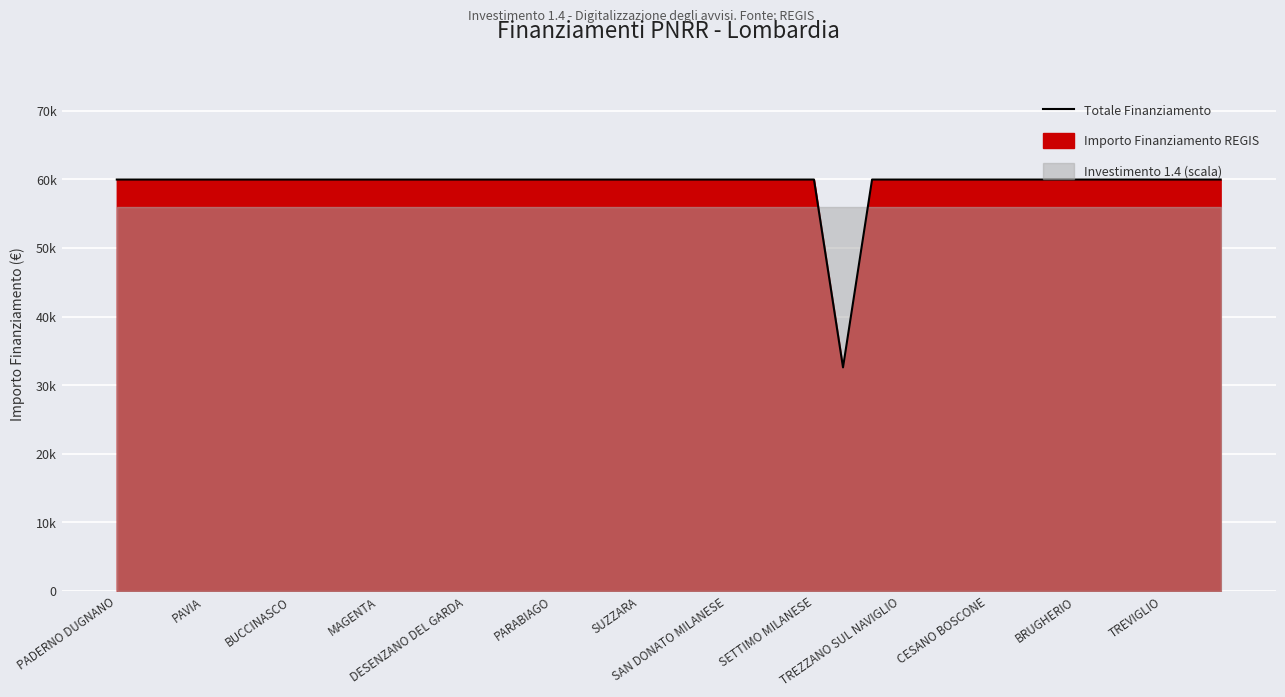

What is the sum of the values at 32 and MAGENTA?

119932